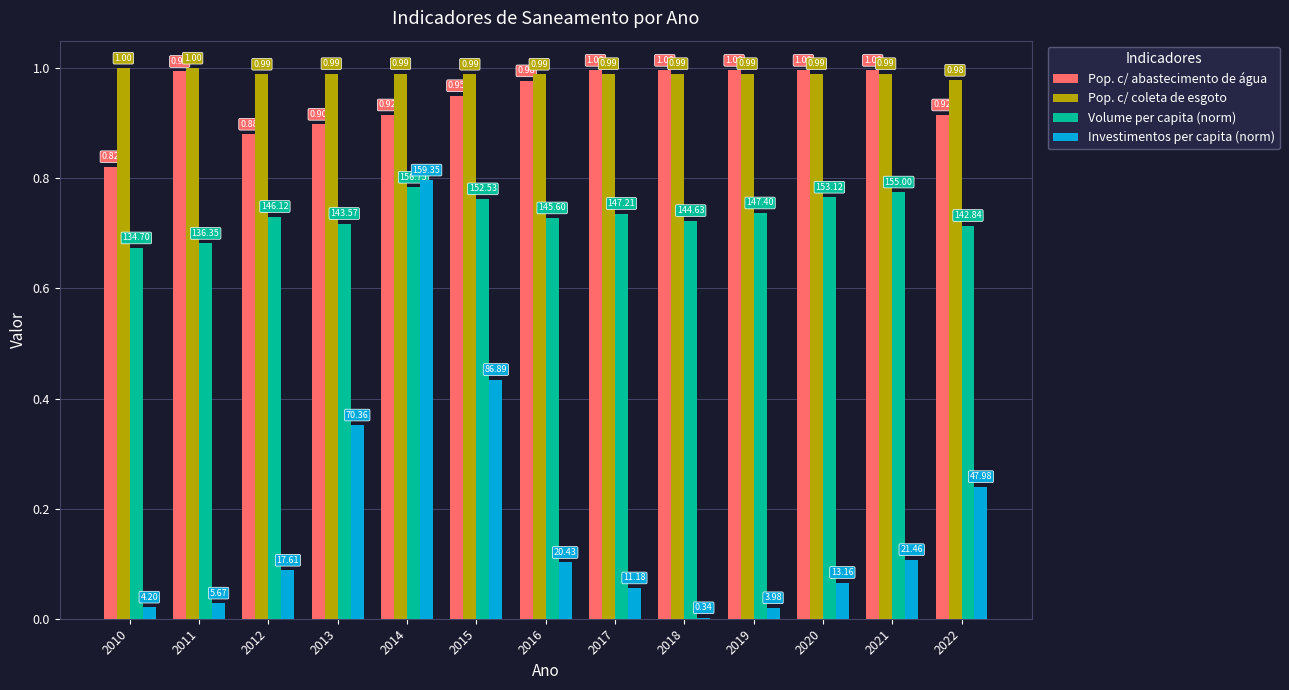

What is the sum of all Pop. c/ coleta de esgoto values?

12.9